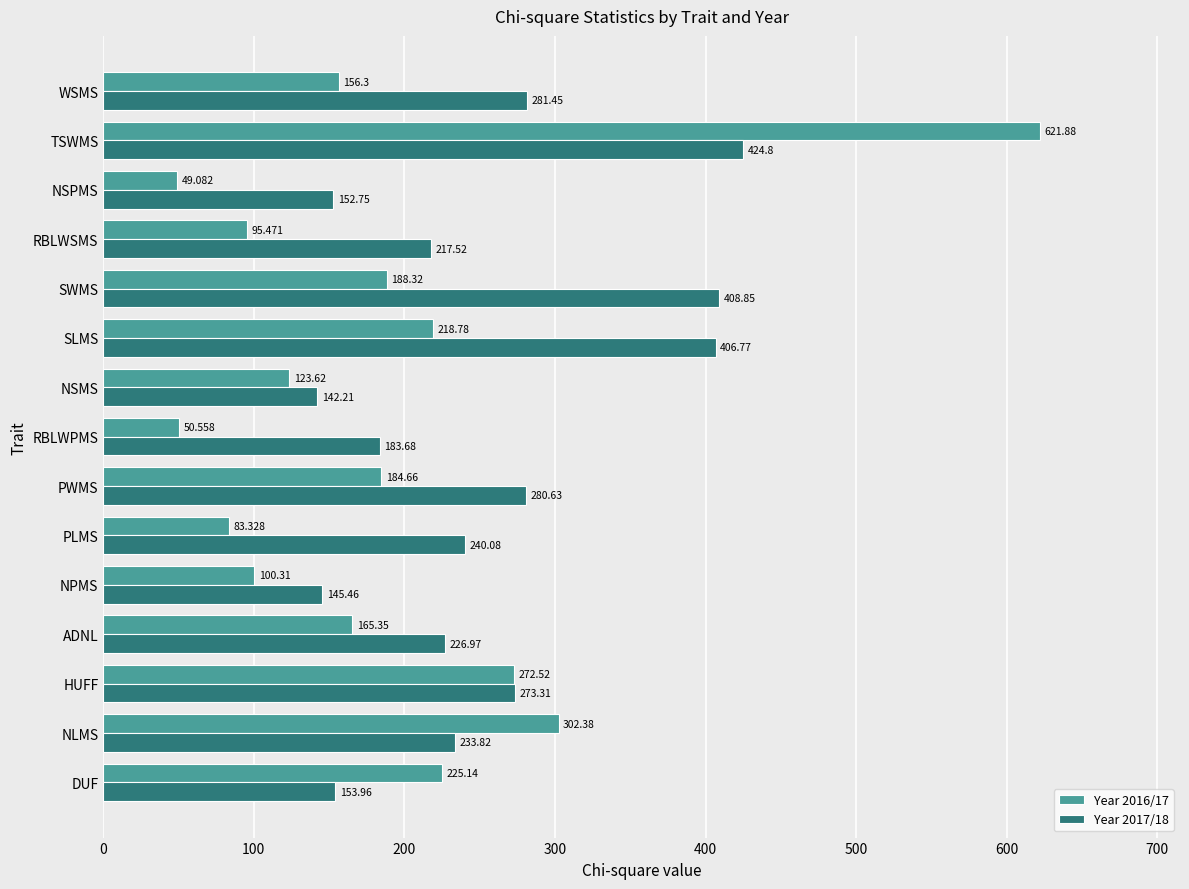

Is the value of Year 2017/18 at SWMS greater than the value of Year 2016/17 at NSPMS?

Yes